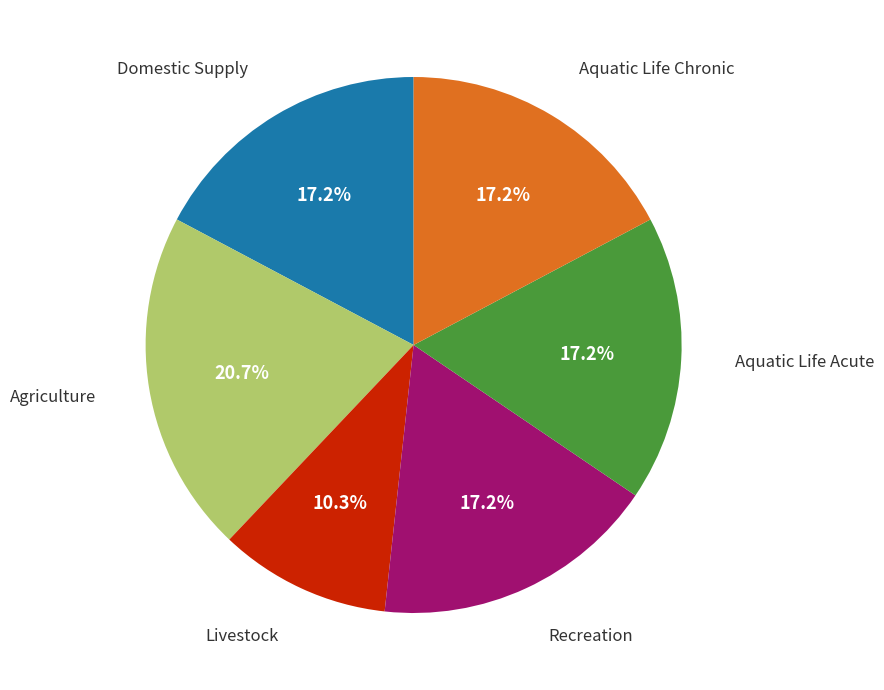

To the nearest percent, what percentage of the pie is Aquatic Life Chronic?

17%